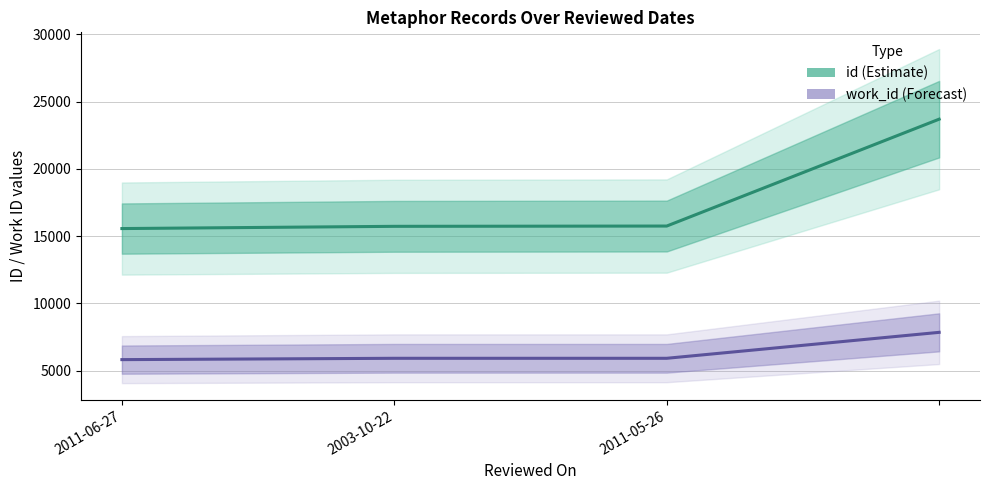

Reading left to right, extract all data points from this chart.

id: 15566	15732	15753	23695
work_id: 5826	5925	5925	7853